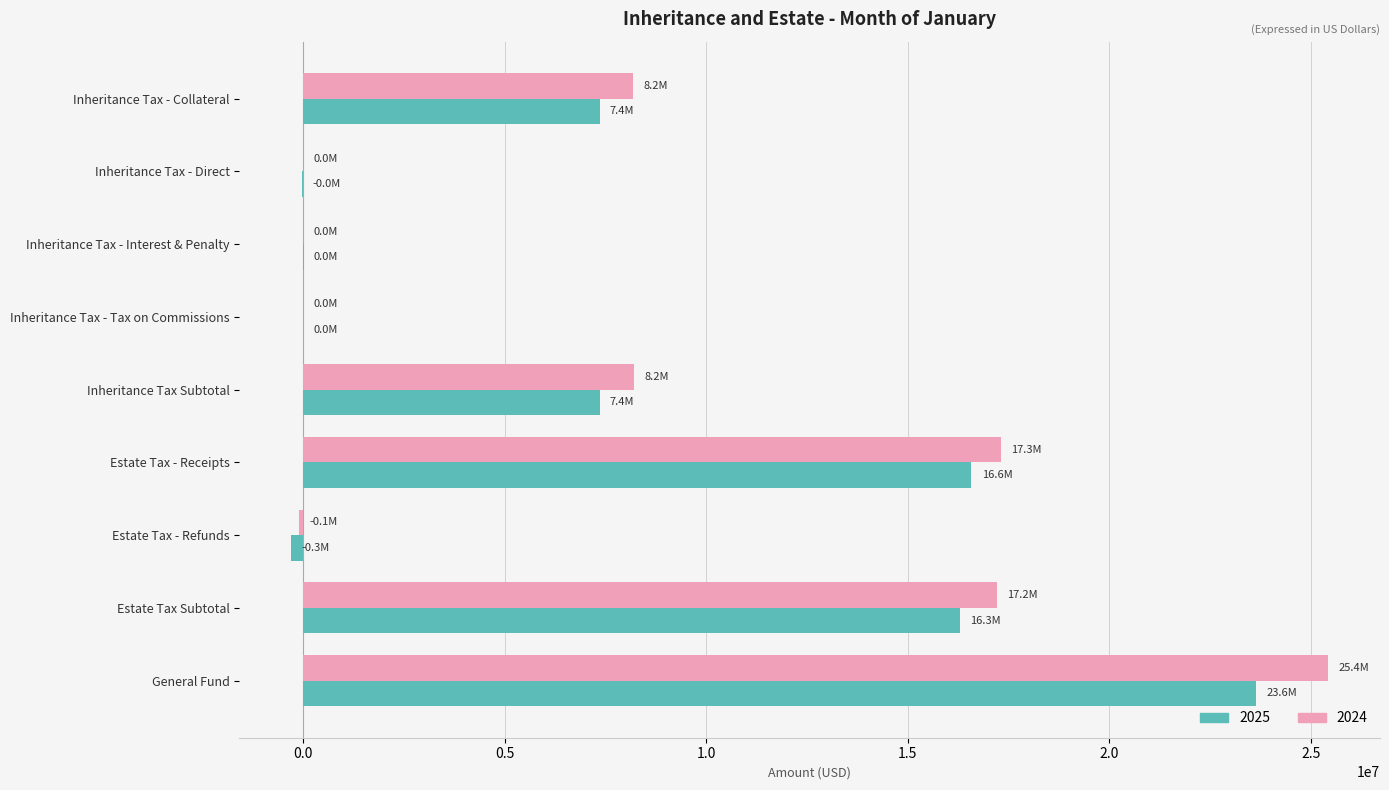

What is the sum of all 2025 values?

70941604.9